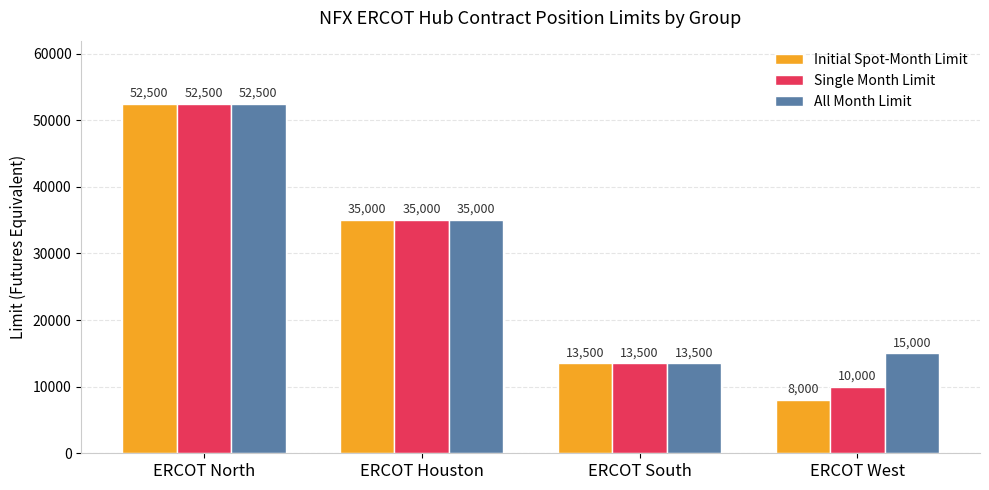

What are all the series names shown in the legend?

Initial Spot-Month Limit, Single Month Limit, All Month Limit